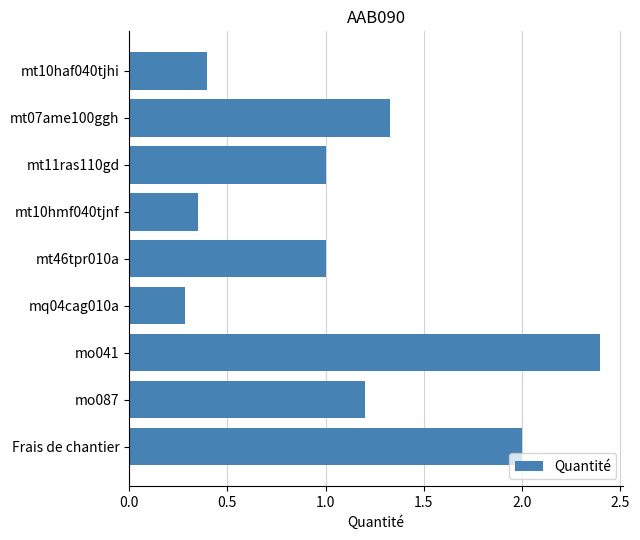

What is the change in value from mt07ame100ggh to Frais de chantier?

+0.7